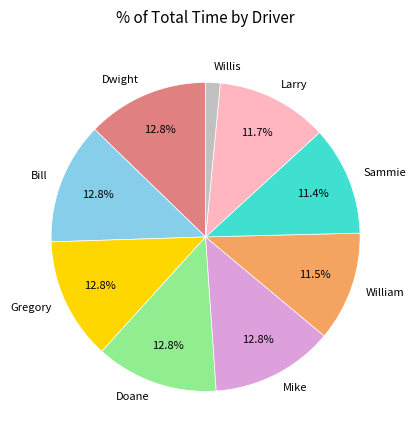

Is there a majority slice in this chart?

No